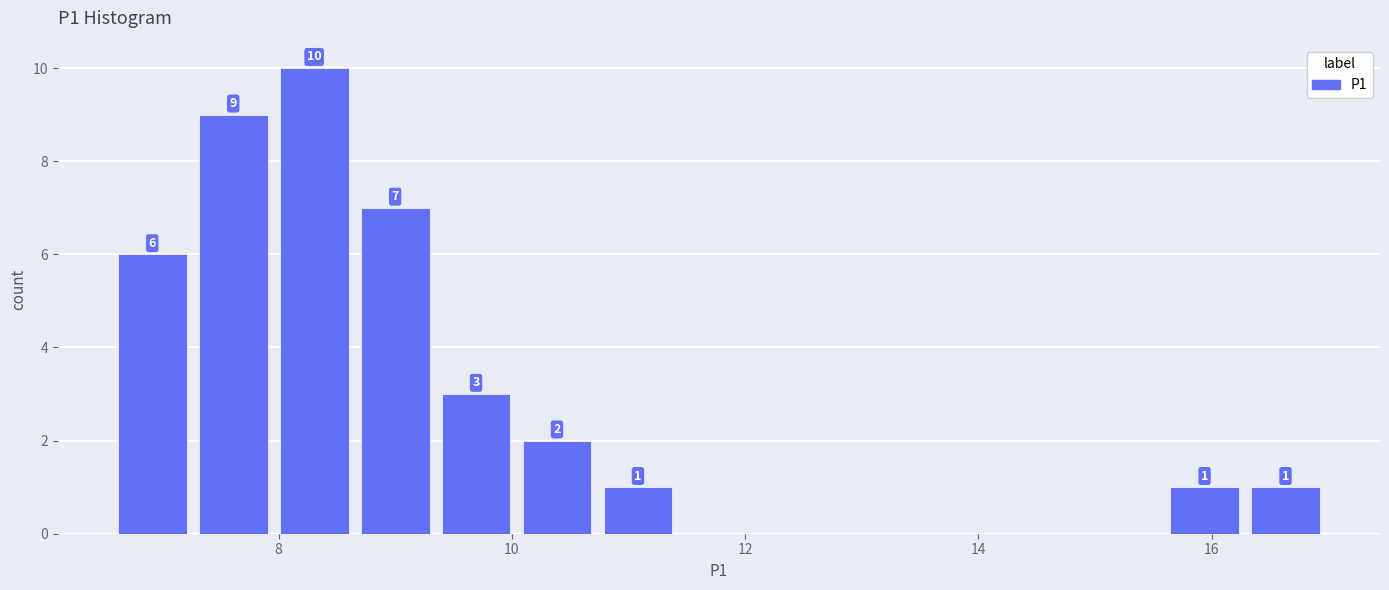

Around what value on the x-axis is the tallest bar? Give the approximate position of its centre, as read against the axis.

8.4